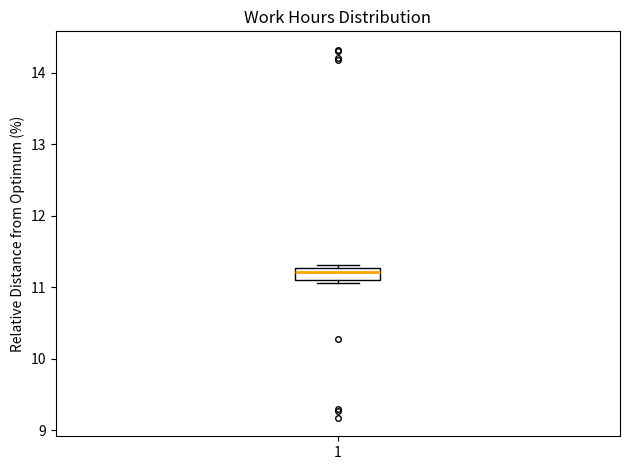

Where is the upper edge of the box at x = 1 on the y-axis? The values are not printed on the chart, so give them approximately, as read against the axis.

11.3